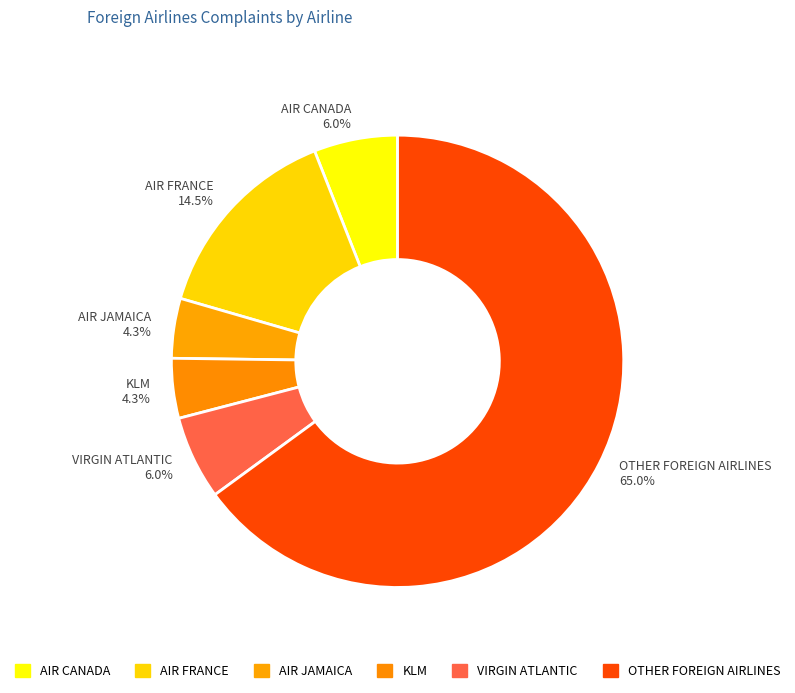

What portion of the pie excludes AIR FRANCE 14.5%?

85.5%